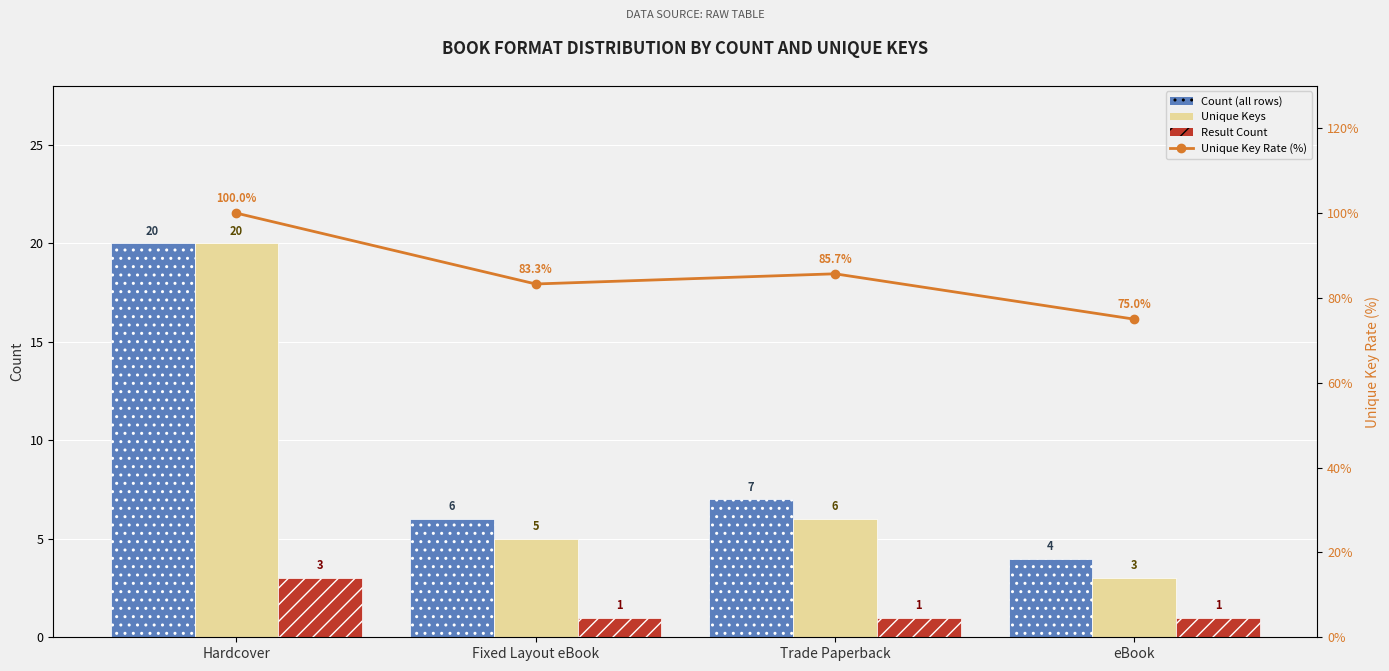

Where does the Unique Key Rate (%) series first go above 85?

Hardcover